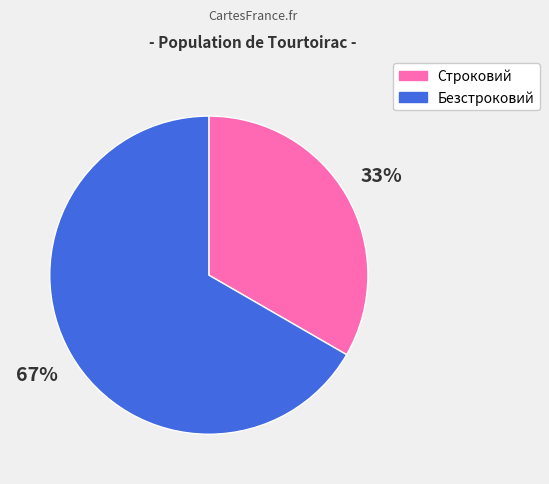

Count the number of slices in the pie.

2